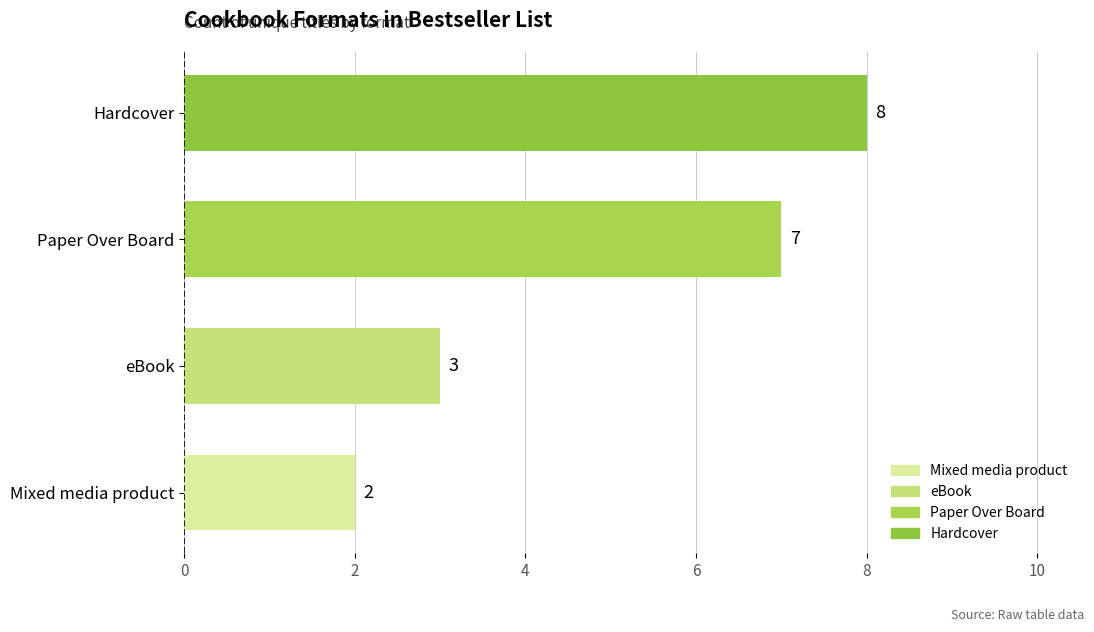

List the labels in order of value, largest first.

Hardcover, Paper Over Board, eBook, Mixed media product